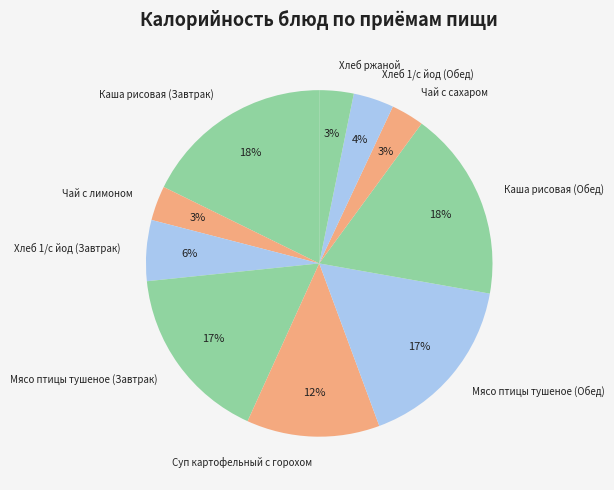

Is the sum of Суп картофельный с горохом and Хлеб 1/с йод (Обед) greater than half?

No